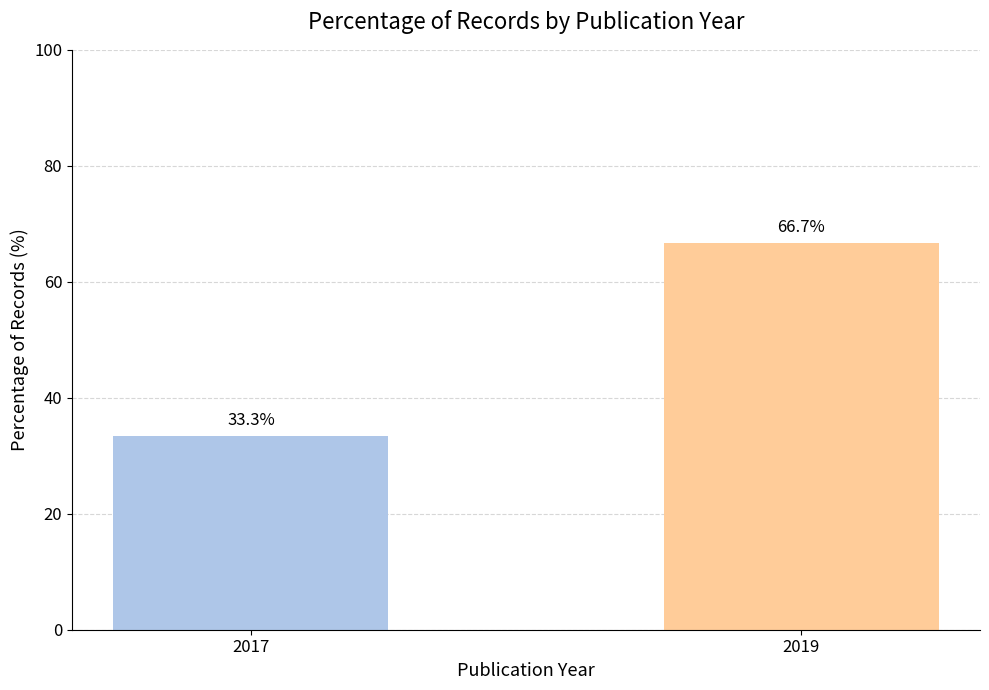

The value at 2019 is 22.3. True or false?

False